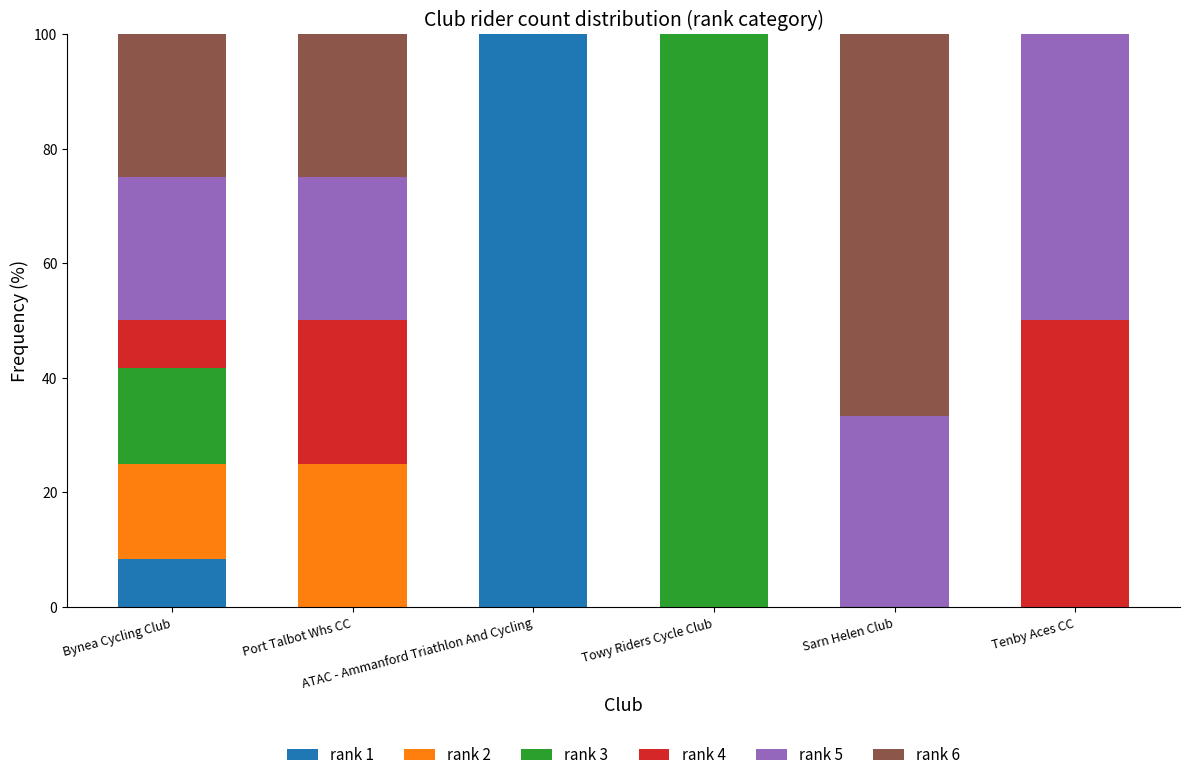

Are the bars horizontal?

No